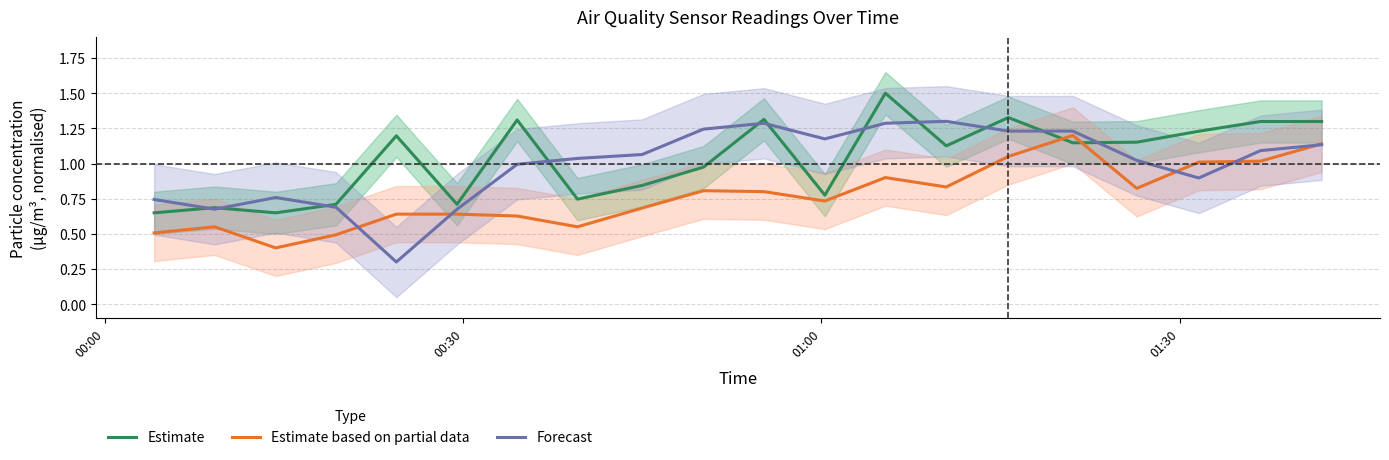

In Forecast, how many points are higher than both neighbors (excluding endpoints)?

3